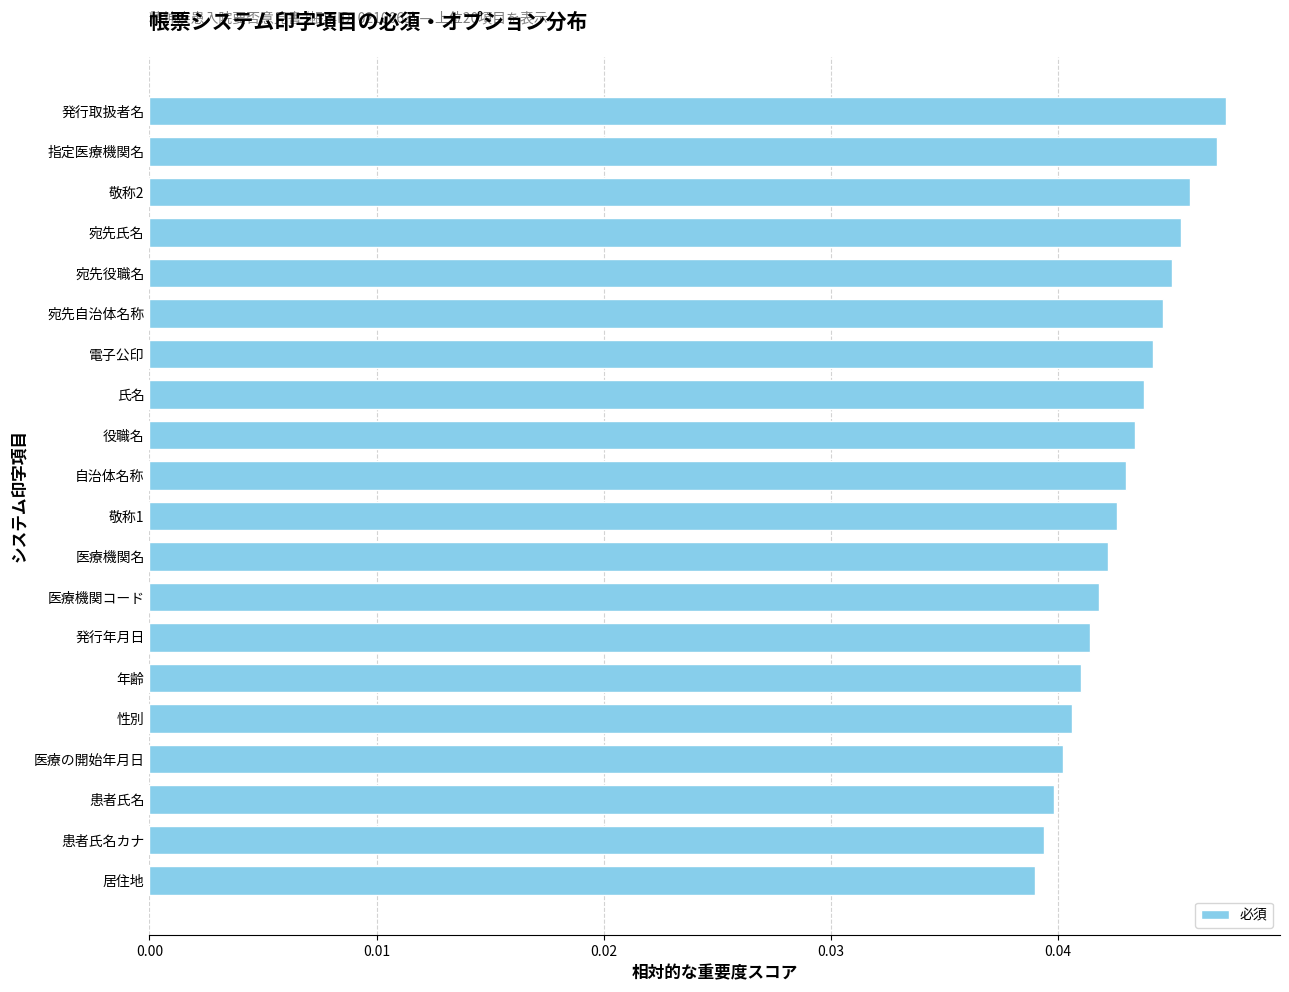

The chart shows a value of 0.1 at 医療の開始年月日. True or false?

False